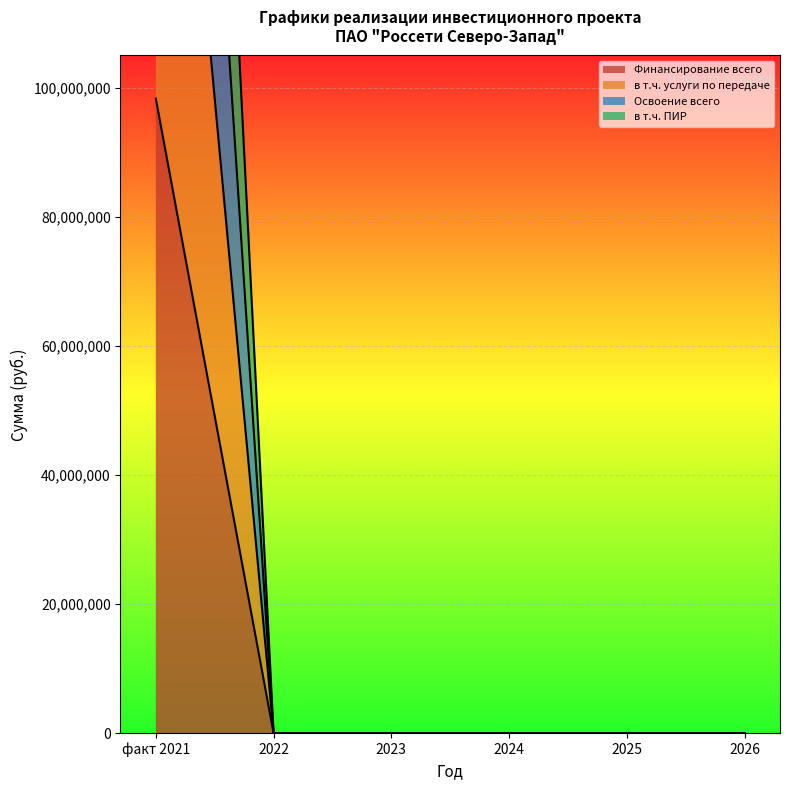

How many data points in Финансирование (корректировка) are above 0?

1